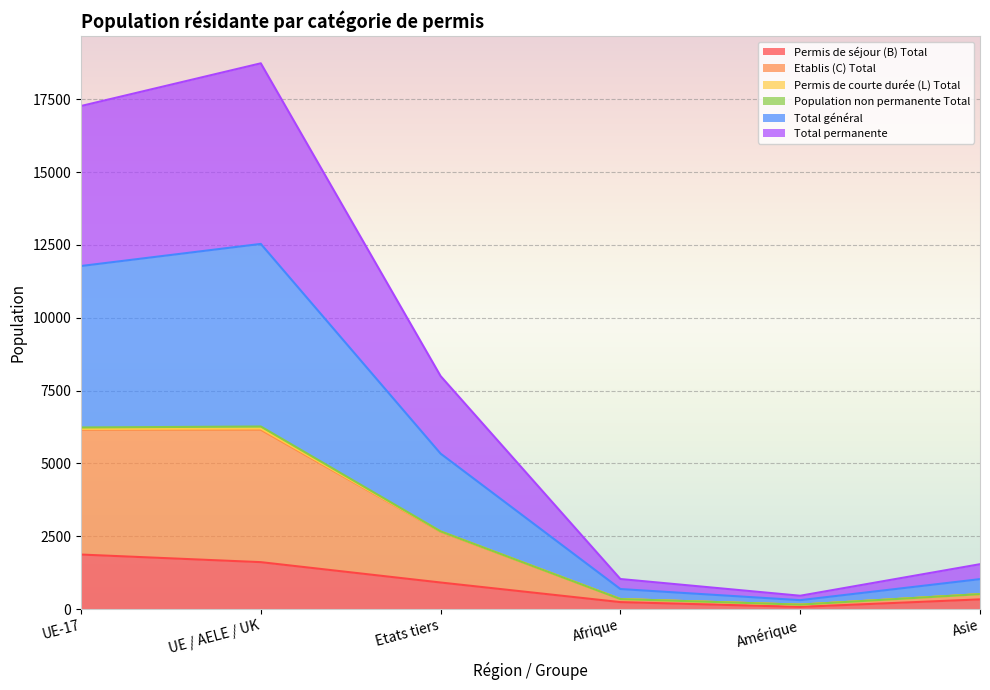

What is the highest value of the Permis de séjour (B) Total series?

1872